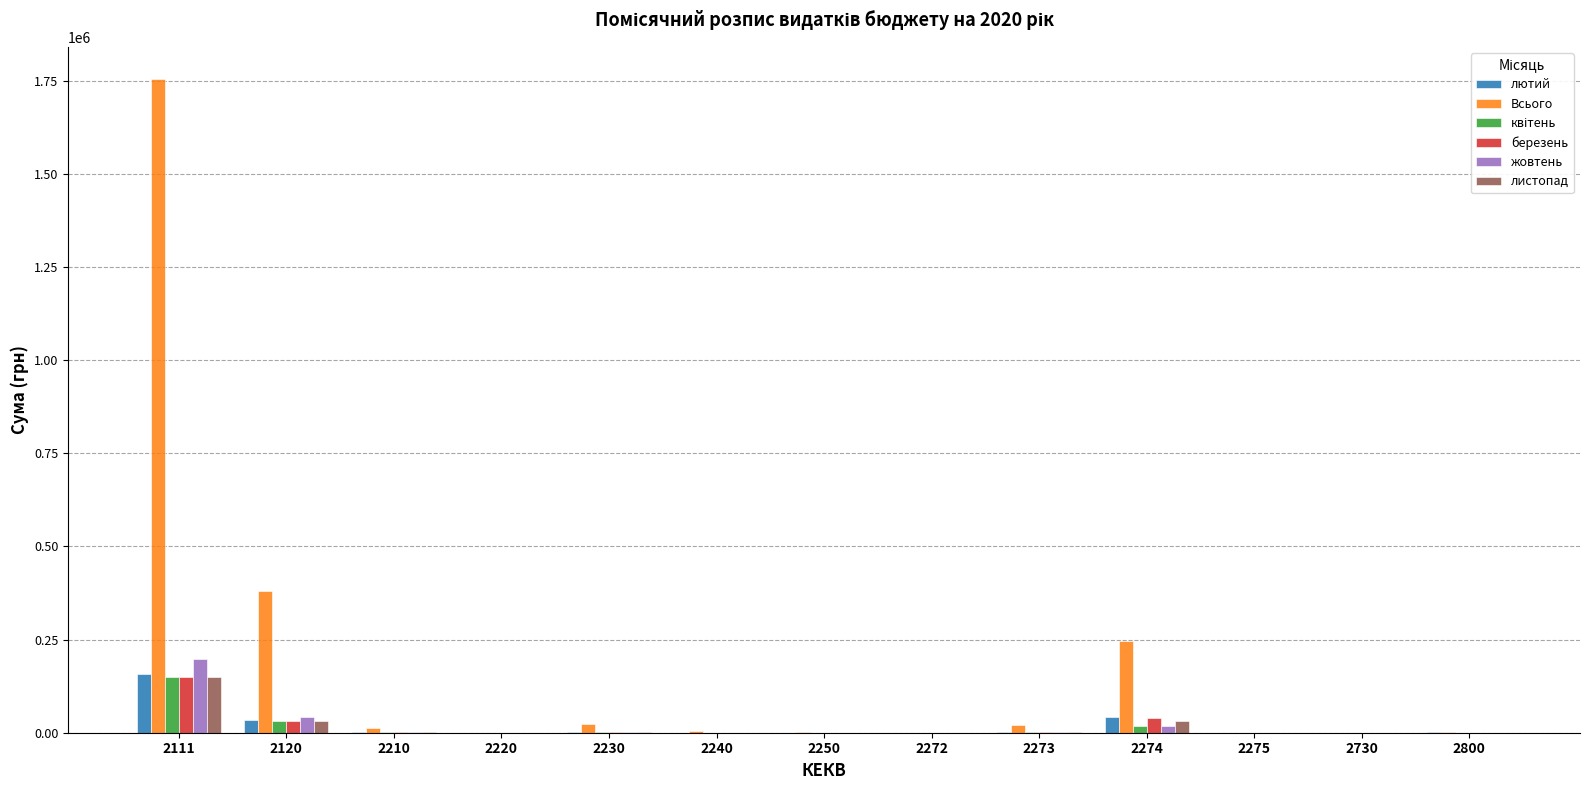

At which category is the sum across all series the highest?

2111